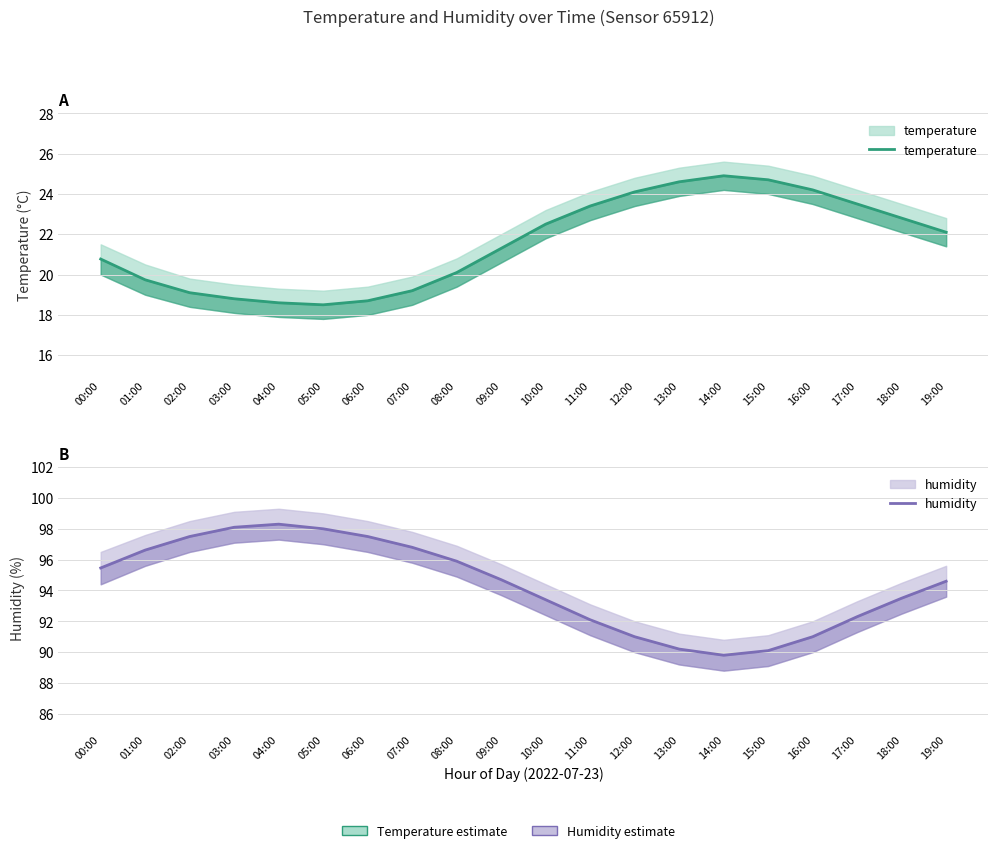

What is the label of the 10th point from the right?

10:00